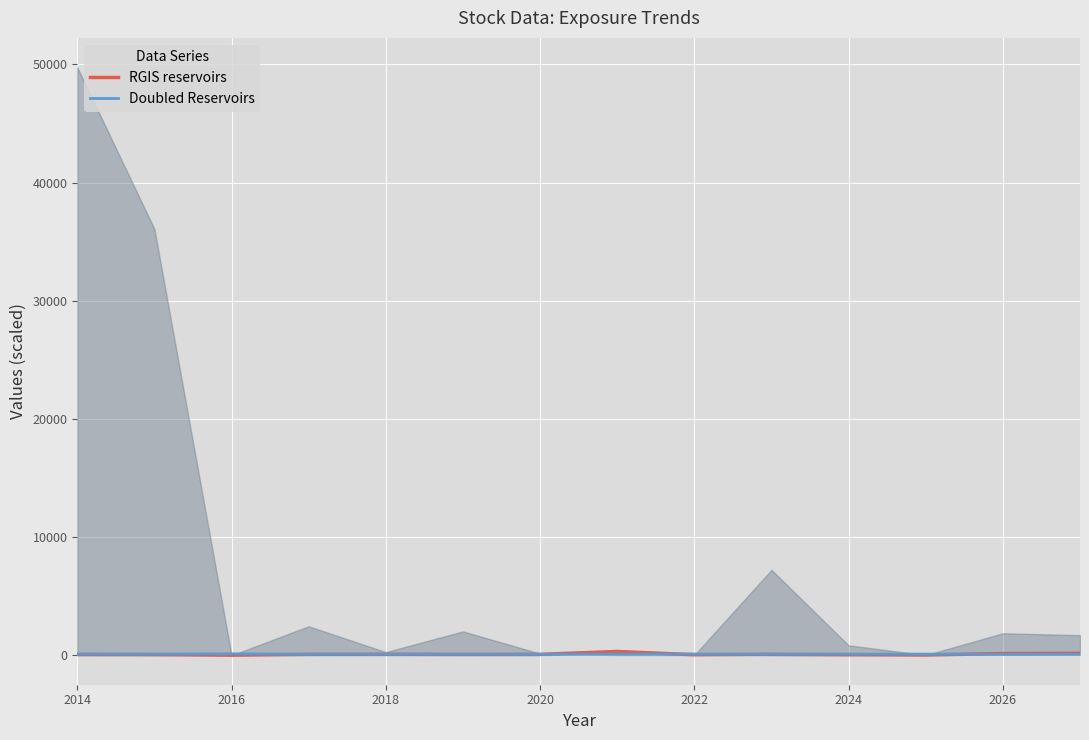

Reading right to left, transcribe all the data shown in this chart.

RGIS reservoirs: 176.2	156.8	33.6	57.4	88.8	57.4	333.3	88.8	81.7	93.0	88.4	20.5	69.0	76.6
Doubled Reservoirs: 99.8	87.2	110.4	112.1	95.0	112.1	109.4	95.0	92.9	100.0	92.4	138.5	109.8	109.9